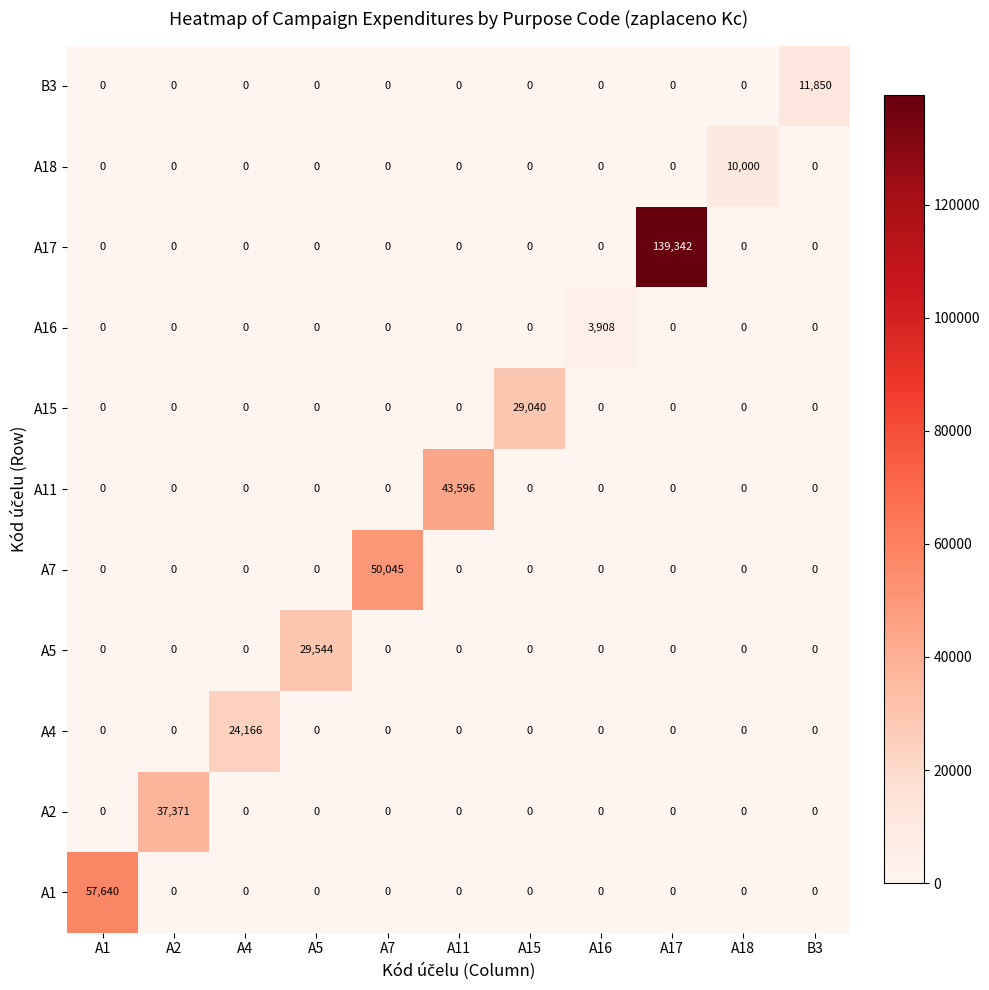

Is it true that A5 equals 0 at A1?

True